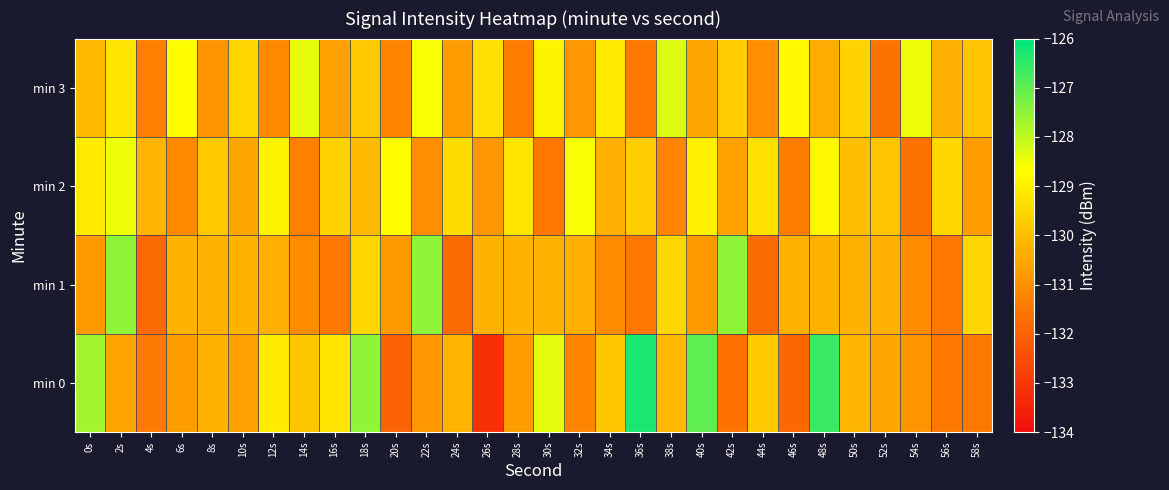

Reading right to left, list all the values displayed in this chart.

min 0: 58s=-131.5	56s=-131.5	54s=-130.9	52s=-130.5	50s=-130.2	48s=-126.6	46s=-131.9	44s=-129.8	42s=-131.6	40s=-127.0	38s=-130.1	36s=-126.3	34s=-129.8	32s=-131.2	30s=-128.4	28s=-130.7	26s=-133.2	24s=-130.2	22s=-130.8	20s=-132.0	18s=-127.5	16s=-129.2	14s=-129.8	12s=-129.1	10s=-130.7	8s=-130.2	6s=-130.7	4s=-131.5	2s=-130.6	0s=-127.7
min 1: 58s=-129.5	56s=-131.5	54s=-131.1	52s=-130.3	50s=-130.3	48s=-130.3	46s=-130.3	44s=-131.8	42s=-127.5	40s=-130.8	38s=-129.5	36s=-131.5	34s=-131.1	32s=-130.3	30s=-130.3	28s=-130.3	26s=-130.3	24s=-131.8	22s=-127.5	20s=-130.8	18s=-129.5	16s=-131.5	14s=-131.1	12s=-130.3	10s=-130.3	8s=-130.3	6s=-130.3	4s=-131.8	2s=-127.5	0s=-130.8
min 2: 58s=-130.7	56s=-129.5	54s=-131.6	52s=-129.9	50s=-130.0	48s=-128.8	46s=-131.4	44s=-129.3	42s=-130.6	40s=-129.0	38s=-131.2	36s=-129.7	34s=-130.3	32s=-128.6	30s=-131.5	28s=-129.2	26s=-130.8	24s=-129.4	22s=-131.0	20s=-128.7	18s=-130.1	16s=-129.6	14s=-131.3	12s=-128.9	10s=-130.5	8s=-129.8	6s=-131.1	4s=-130.2	2s=-128.5	0s=-129.1
min 3: 58s=-129.9	56s=-130.3	54s=-128.5	52s=-131.6	50s=-129.6	48s=-130.4	46s=-128.8	44s=-131.0	42s=-129.7	40s=-130.5	38s=-128.3	36s=-131.5	34s=-129.1	32s=-130.8	30s=-128.9	28s=-131.4	26s=-129.3	24s=-130.7	22s=-128.6	20s=-131.2	18s=-129.8	16s=-130.6	14s=-128.4	12s=-131.1	10s=-129.5	8s=-130.9	6s=-128.7	4s=-131.3	2s=-129.2	0s=-130.1